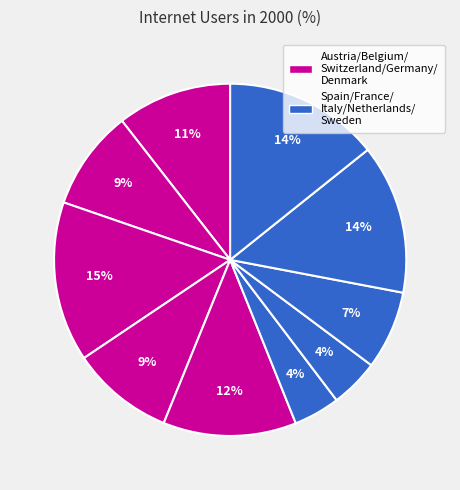

How many slices are in this pie chart?

10